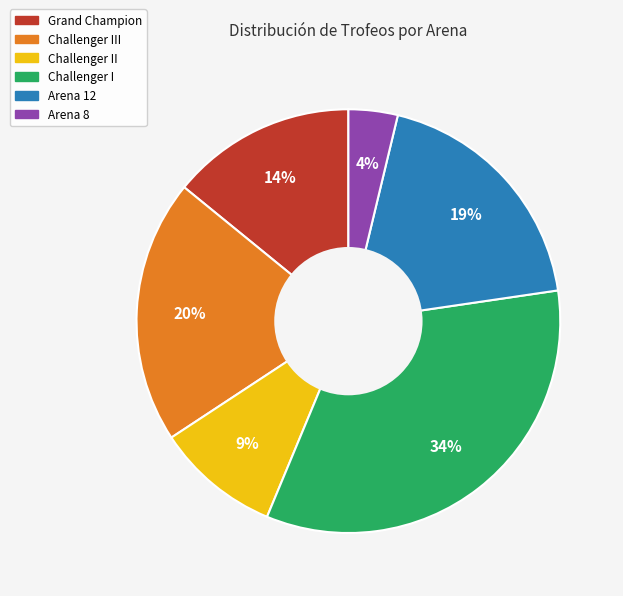

Is there a majority slice in this chart?

No